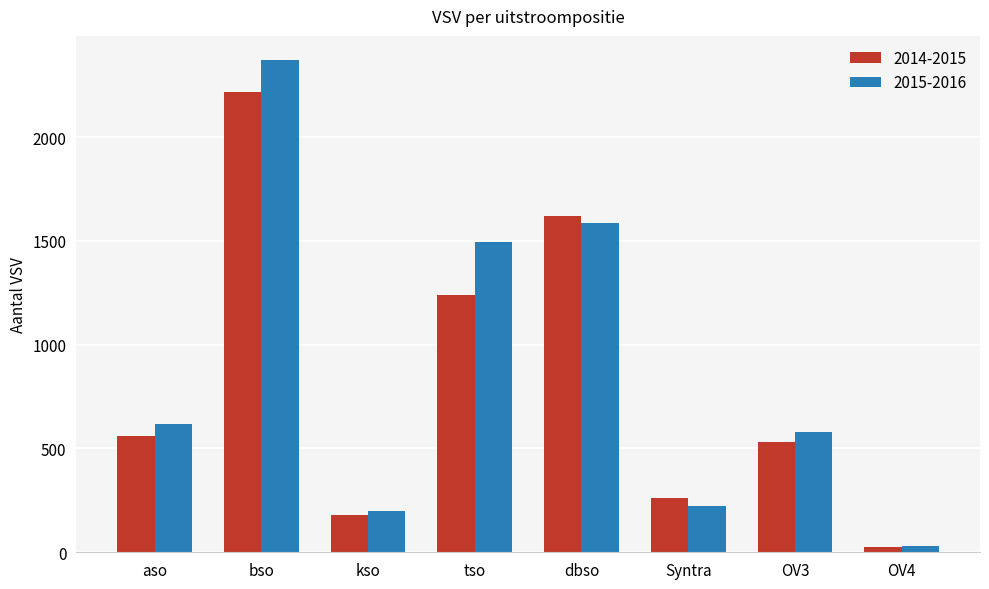

What are all the series names shown in the legend?

2014-2015, 2015-2016